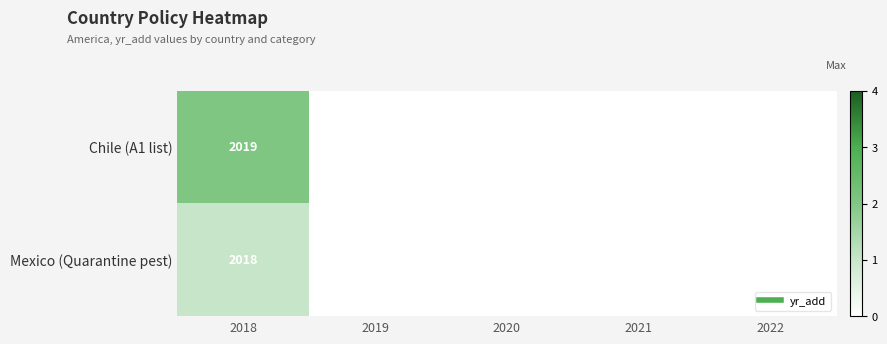

Which series has the largest total across all categories?

Chile (A1 list)